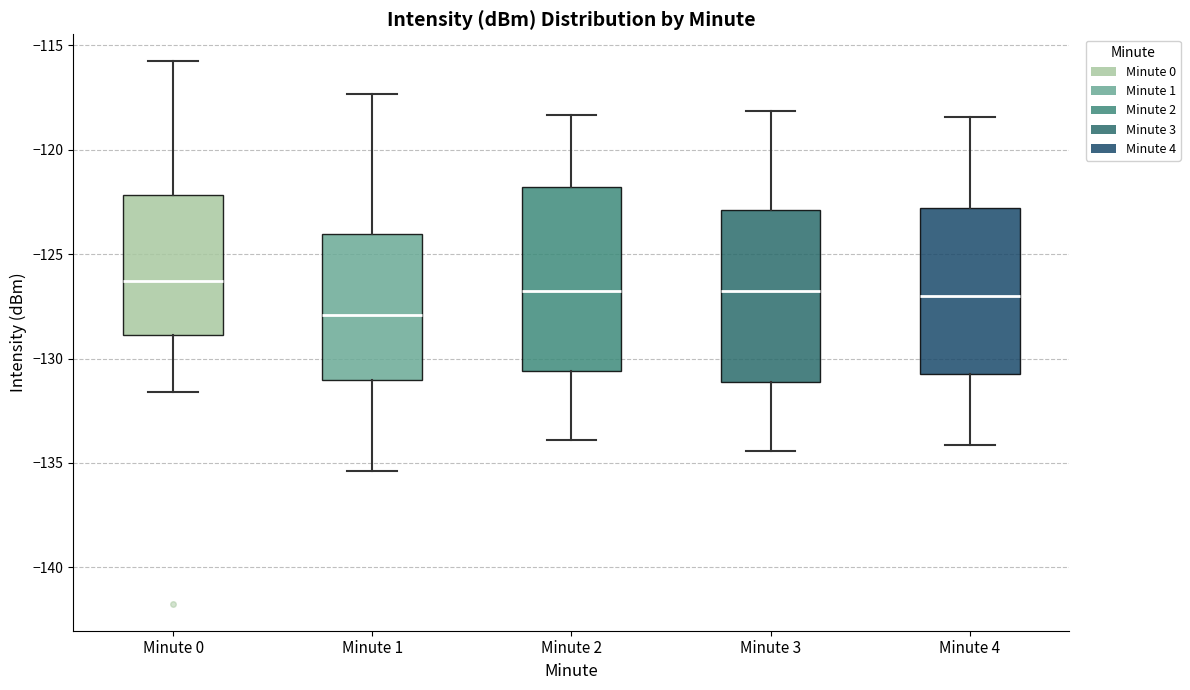

Which box is the tallest, from its lower edge to its upper edge?

Minute 2